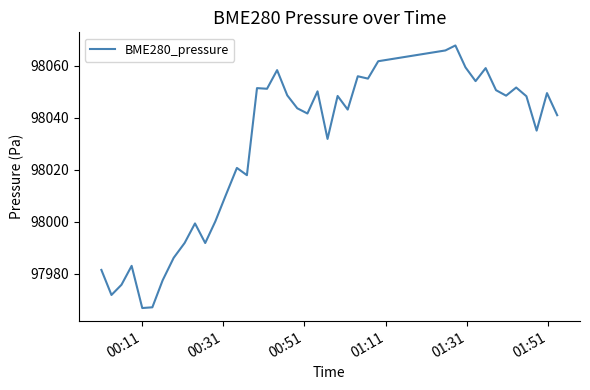

True or false: there are more than 2 points higher than both neighbors.

True